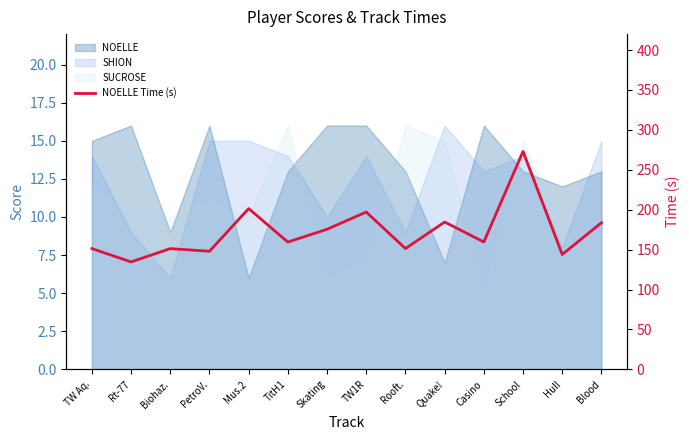

List the labels in order of value, smallest first.

Rt-77, Hull, PetroV., Biohaz., TW Aq., Rooft., TitH1, Casino, Skating, Blood, Quake!, TW1R, Mus.2, School